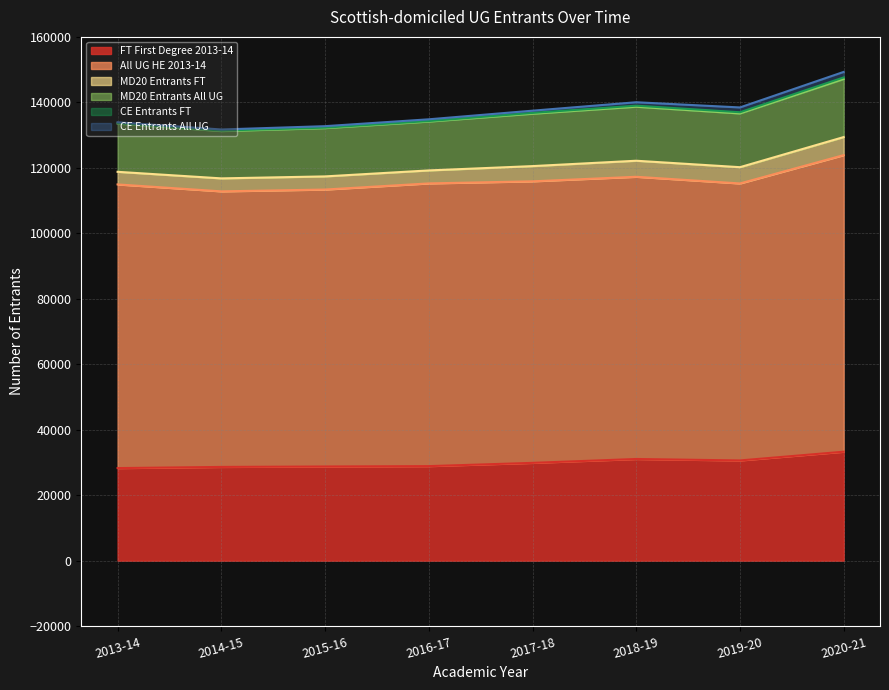

At which label does MD20 Entrants FT first exceed 4650?

2018-19